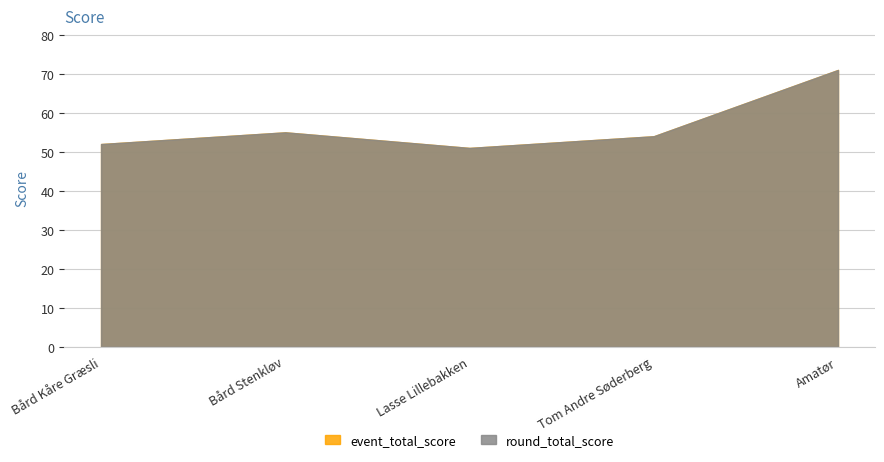

At which label is event_total_score closest to 61?

Bård Stenkløv